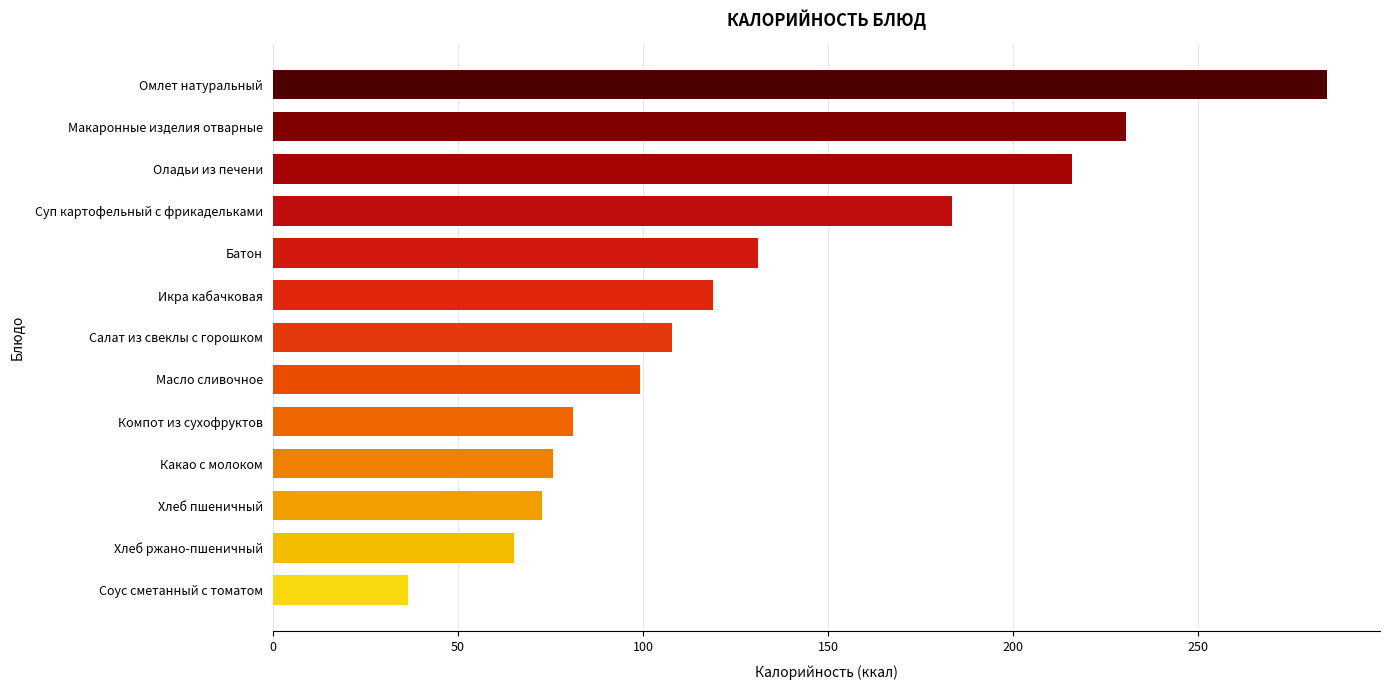

Rank the categories by value from highest to lowest.

Омлет натуральный, Макаронные изделия отварные, Оладьи из печени, Суп картофельный с фрикадельками, Батон, Икра кабачковая, Салат из свеклы с горошком, Масло сливочное, Компот из сухофруктов, Какао с молоком, Хлеб пшеничный, Хлеб ржано-пшеничный, Соус сметанный с томатом